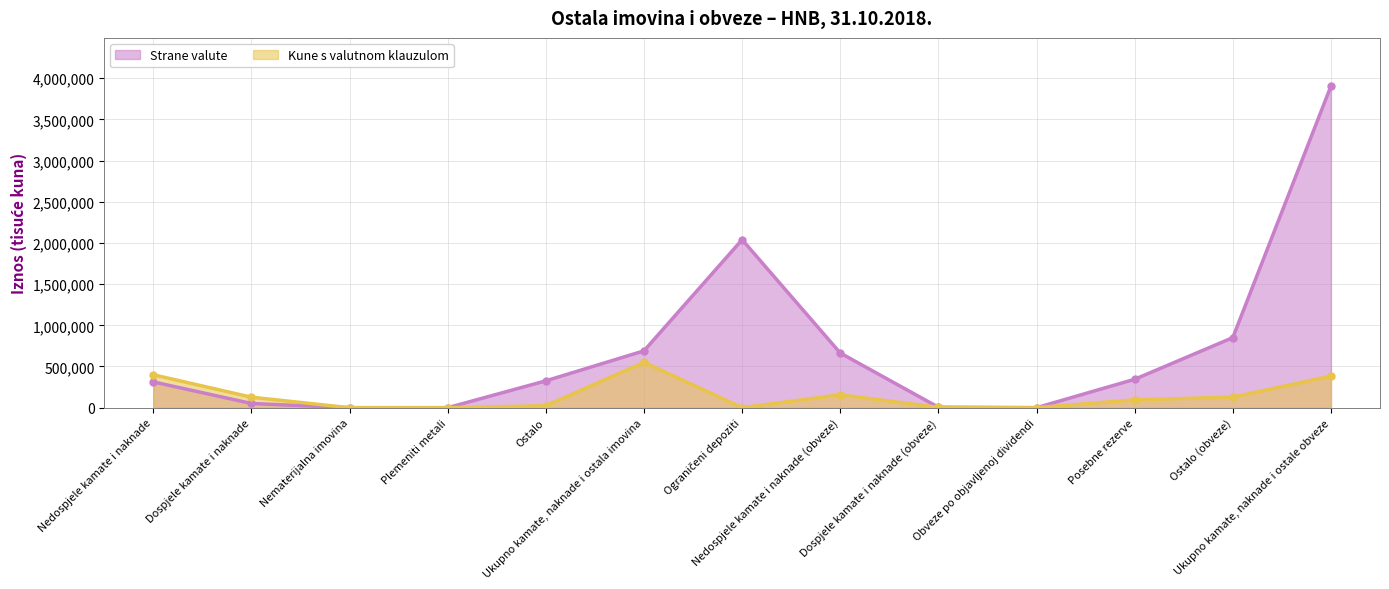

Rank the series at Nematerijalna imovina from lowest to highest value.

Strane valute, Kune s valutnom klauzulom